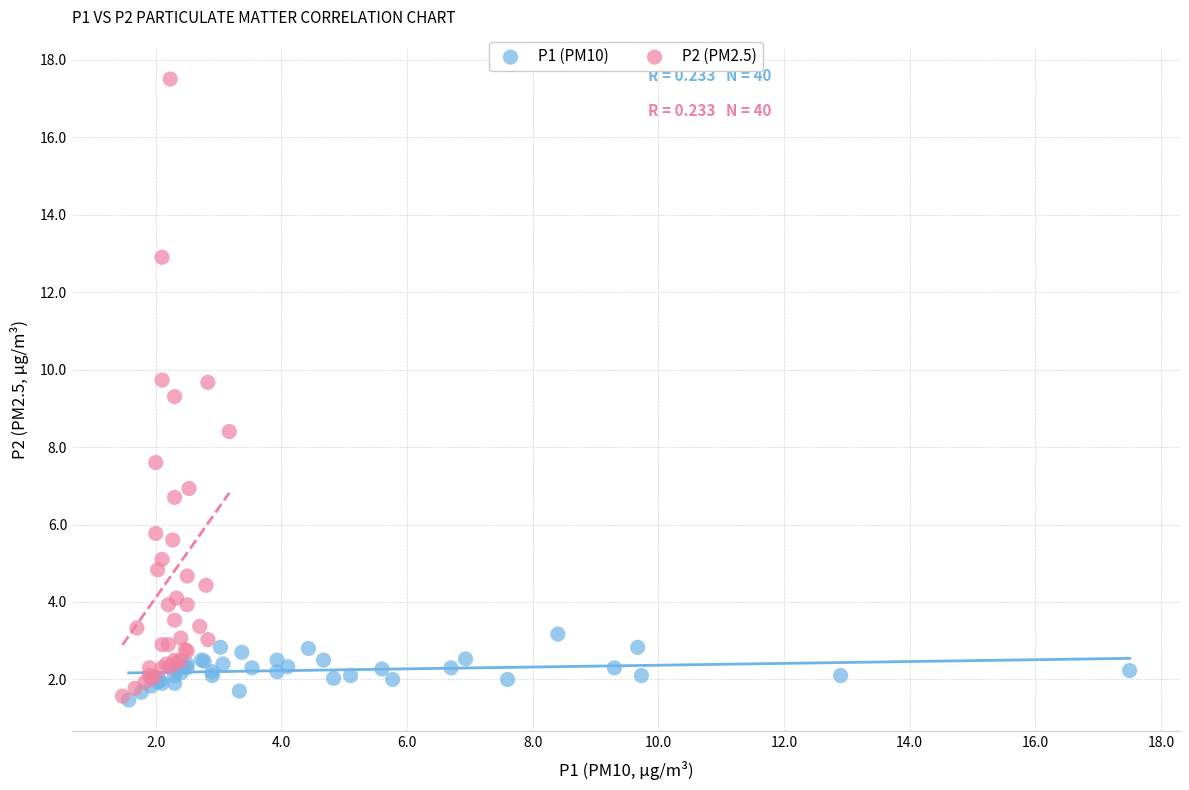

What are all the series names shown in the legend?

P1 (PM10), P2 (PM2.5)